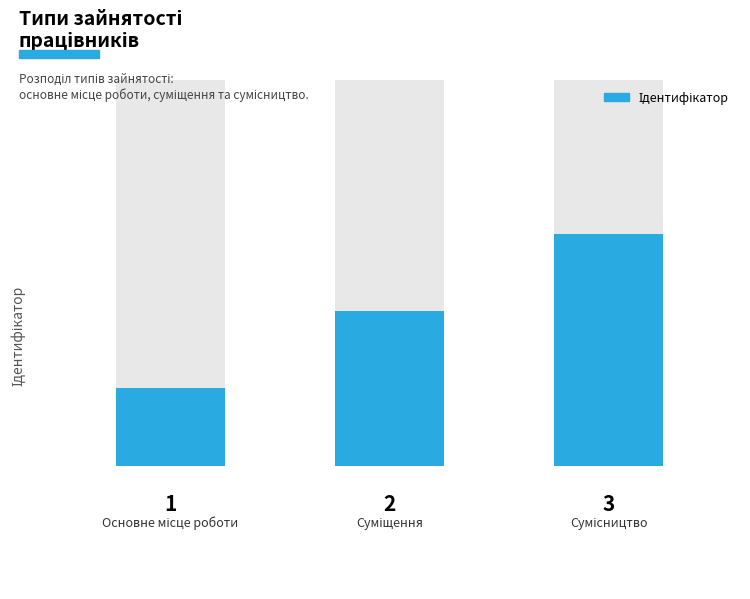

Read the value at 1.

2